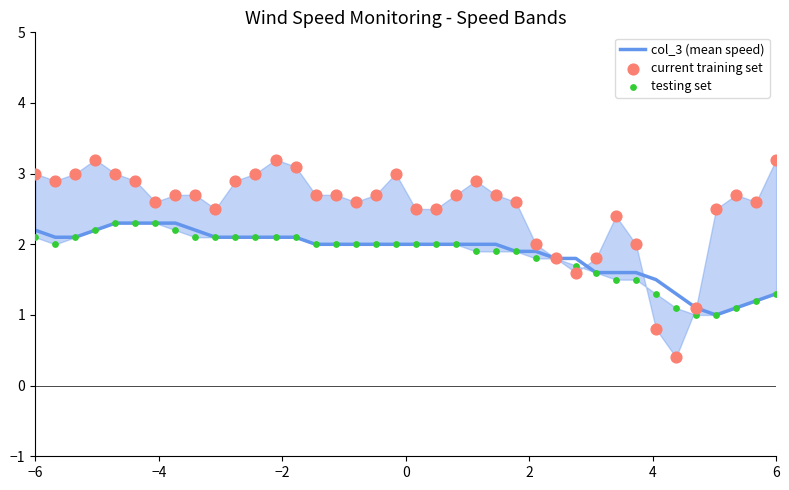

Which series contains the lowest Y value?

current training set